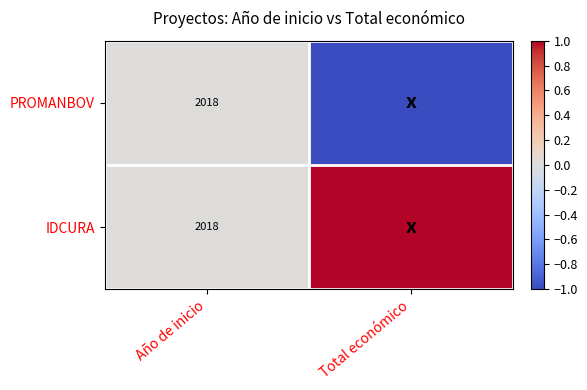

At which category does the chart reach its minimum across all series?

Total económico